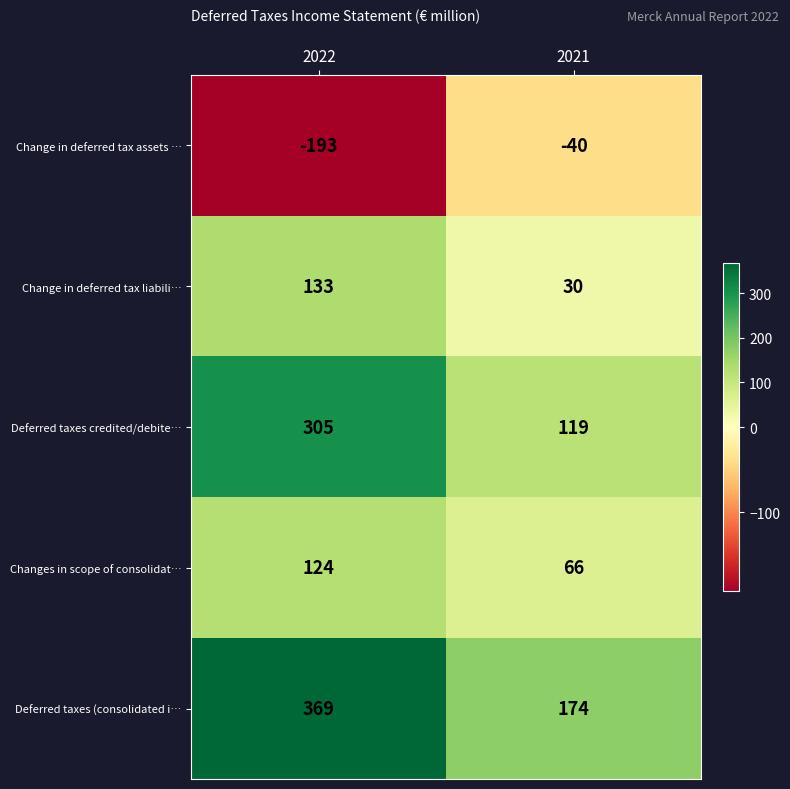

At how many categories does at least one series exceed 228?

1